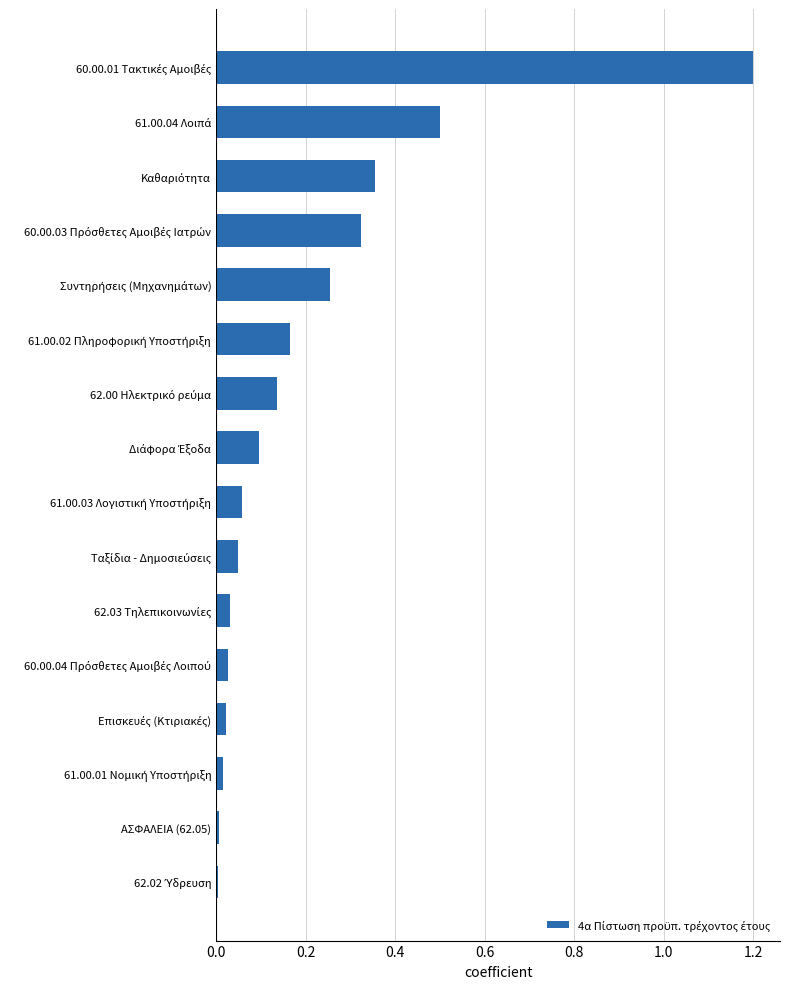

What is the sum of all values?

3.2